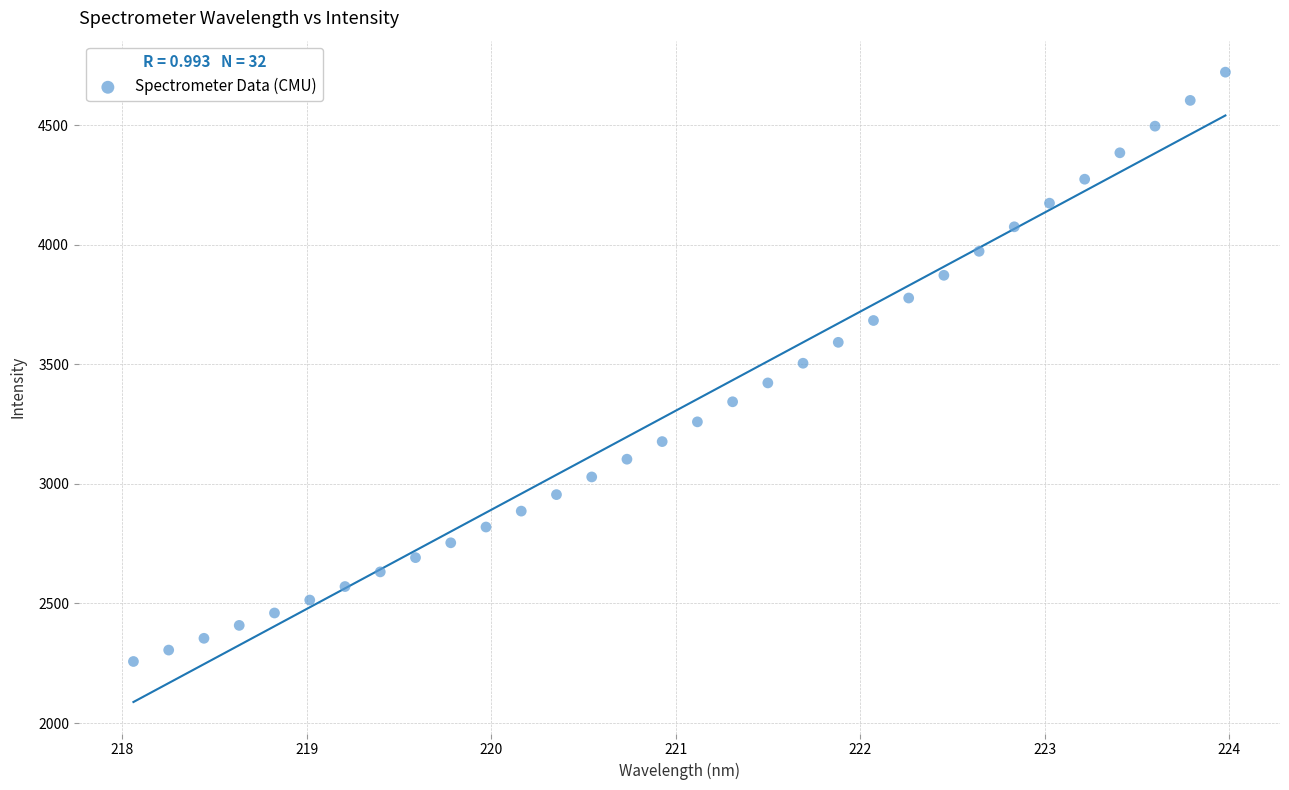

What is the range of X values (max minus min)?

5.9